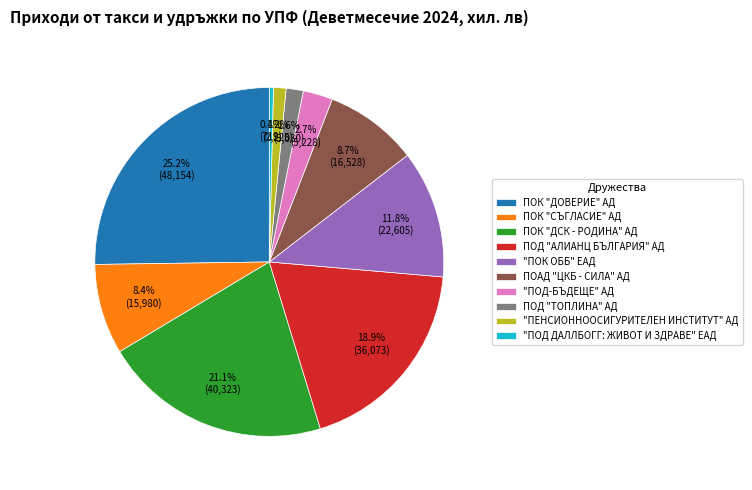

How much of the chart is everything except ПОД "АЛИАНЦ БЪЛГАРИЯ" АД?

81.1%